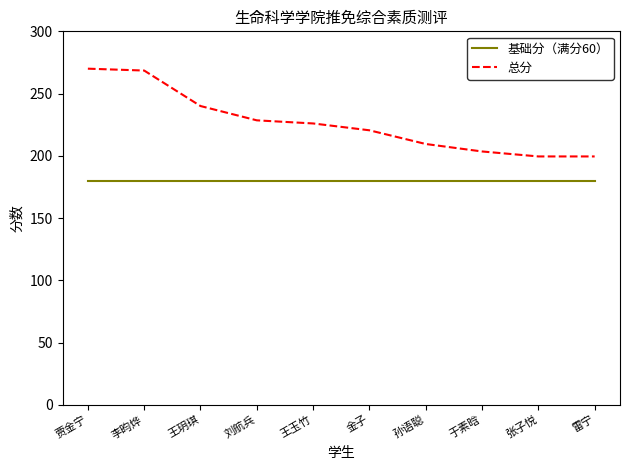

True or false: 总分 and 基础分（满分60） cross at least once.

False